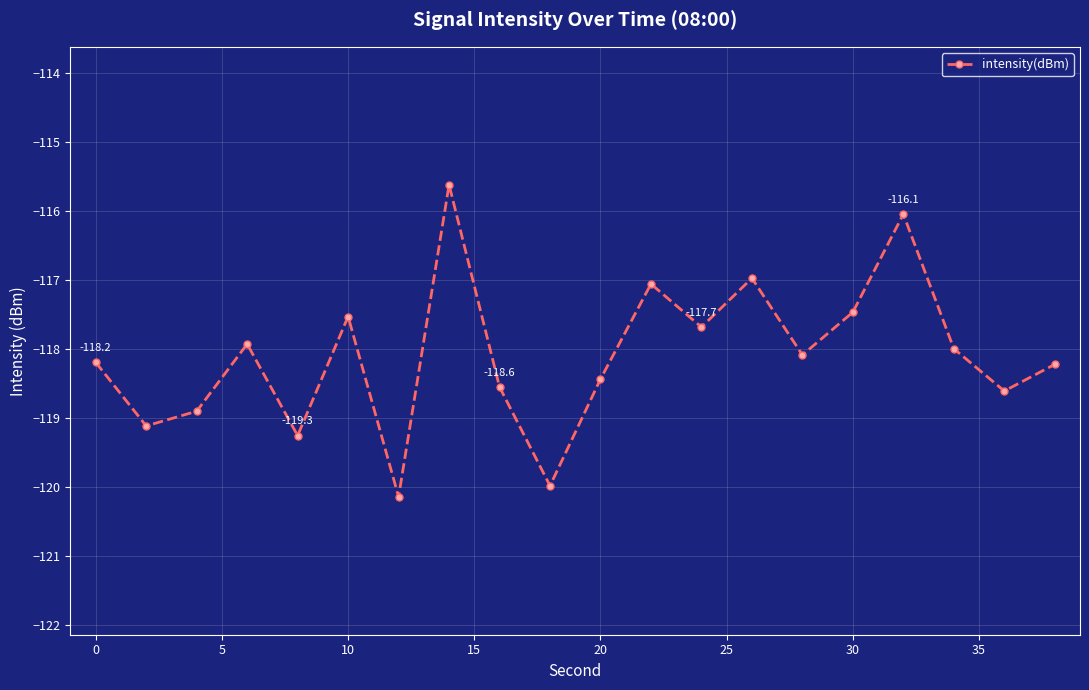

Count the number of data series in this chart.

1